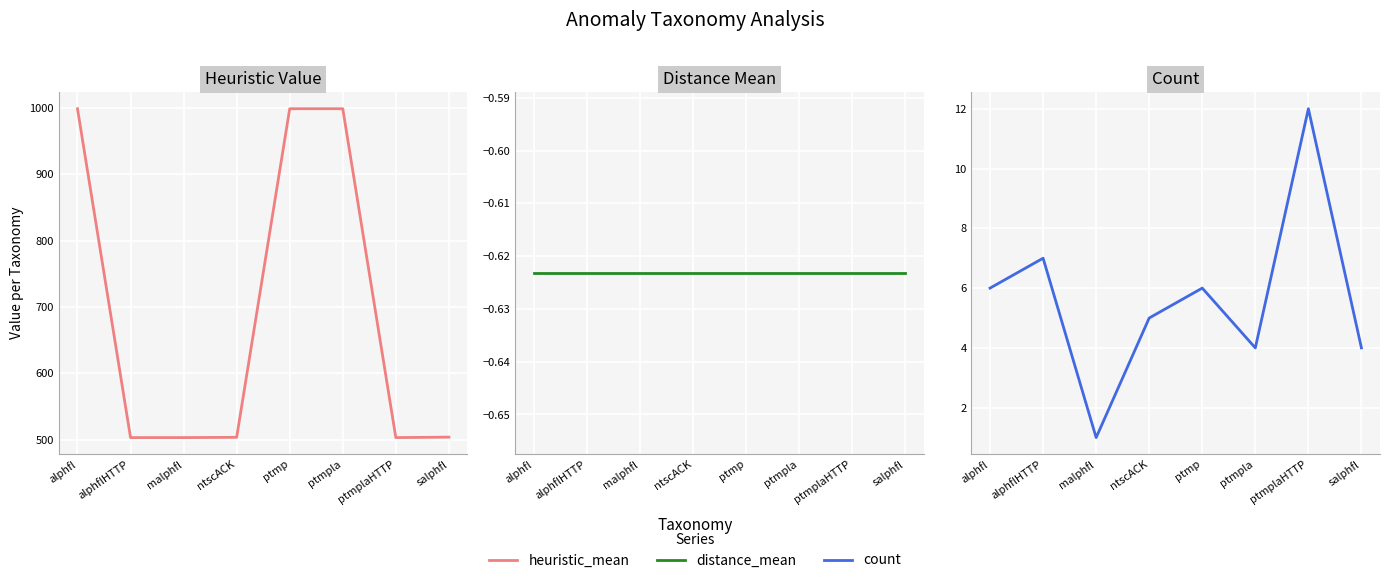

In count, how many points are higher than both neighbors (excluding endpoints)?

3